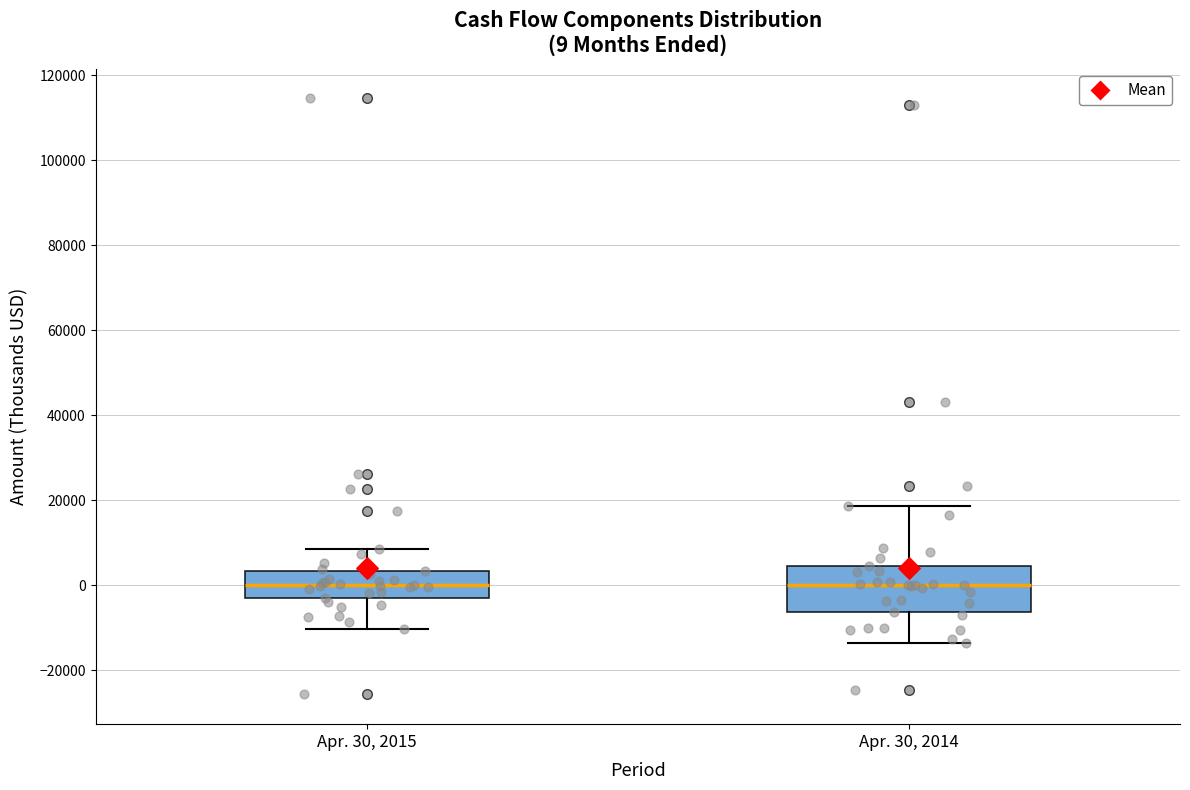

Comparing the boxes themselves (not the whiskers), which one is the tallest?

Apr. 30, 2014